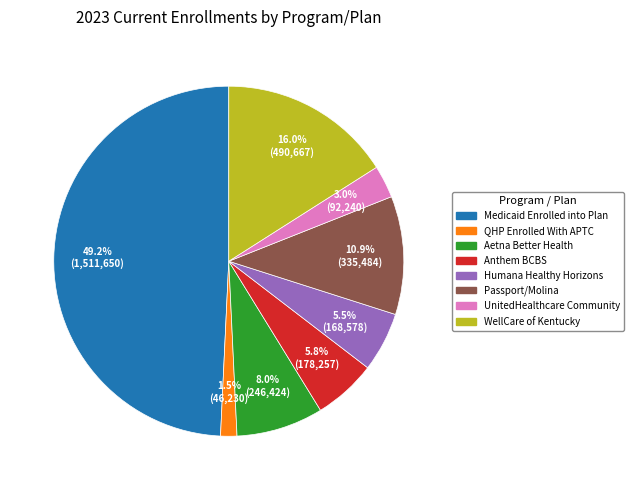

Which category has the biggest portion of the pie?

Medicaid Enrolled into Plan